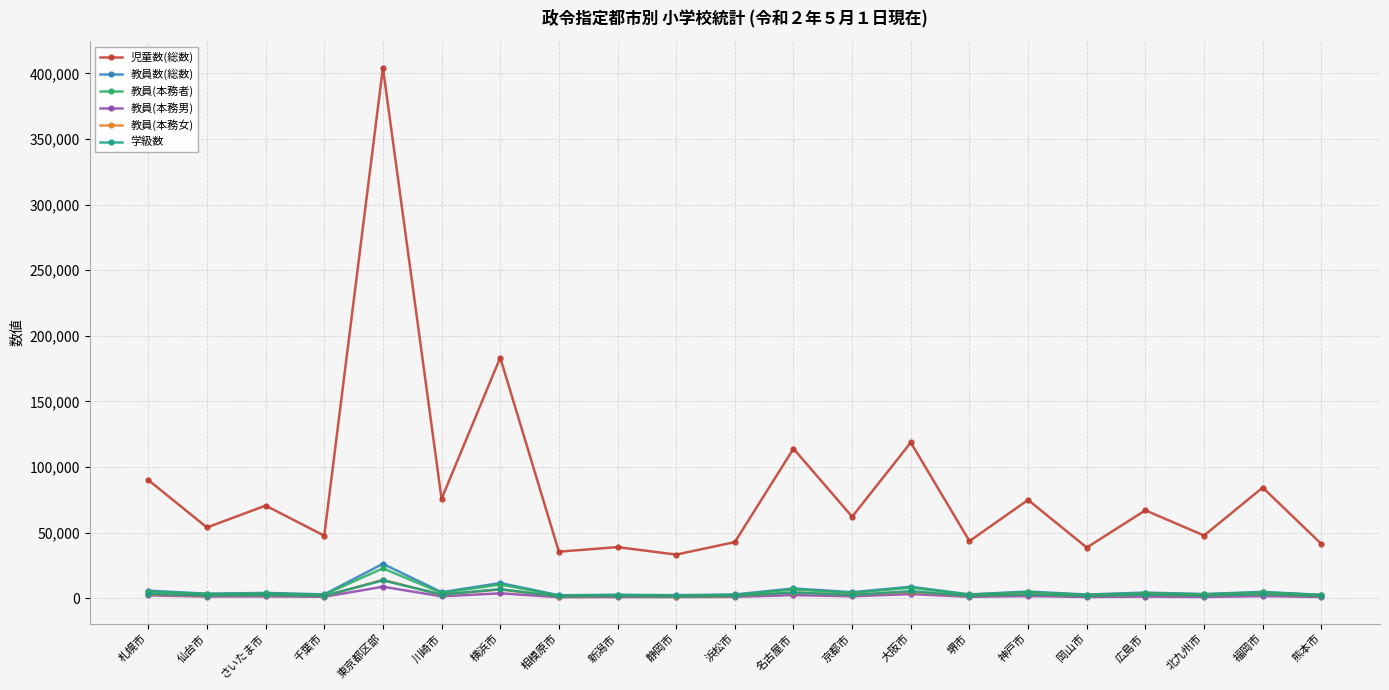

What position from the left is 福岡市?

20